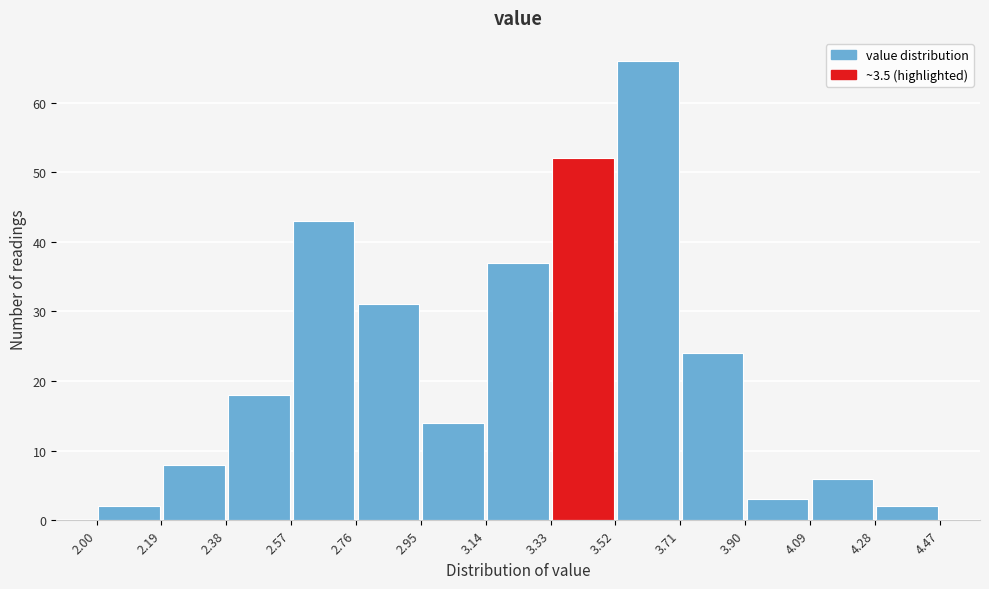

How tall is the bar that spans 2.57 to 2.76 on the x-axis? The values are not printed on the chart, so give them approximately, as read against the axis.

43